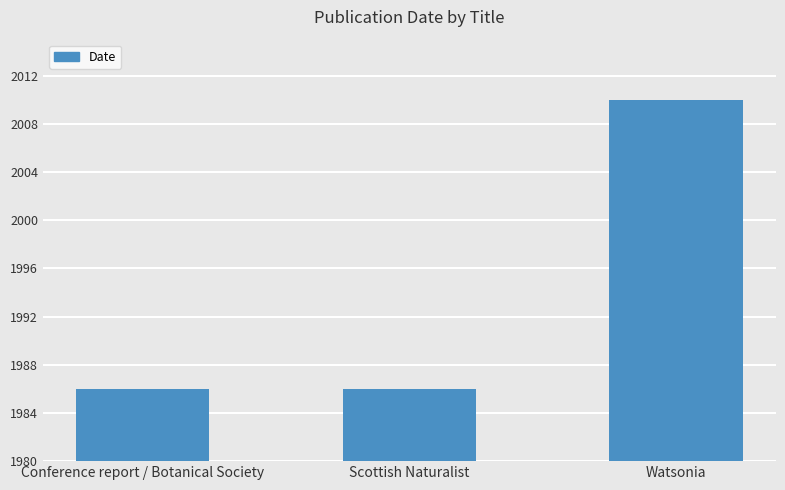

Reading left to right, what are all the values shown in this chart?

Conference report / Botanical Society=1986	Scottish Naturalist=1986	Watsonia=2010